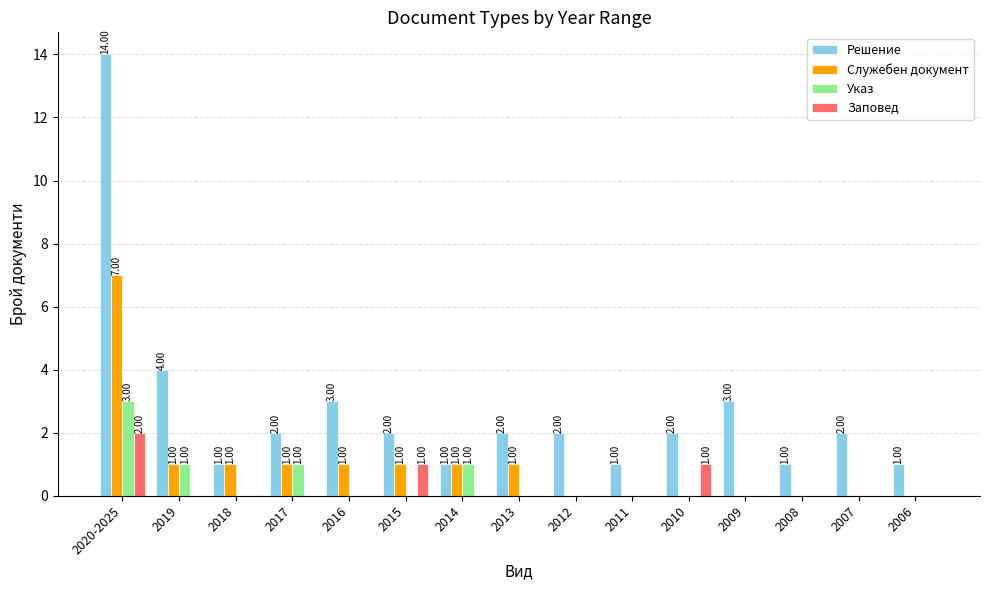

Which series has the largest total across all categories?

Решение